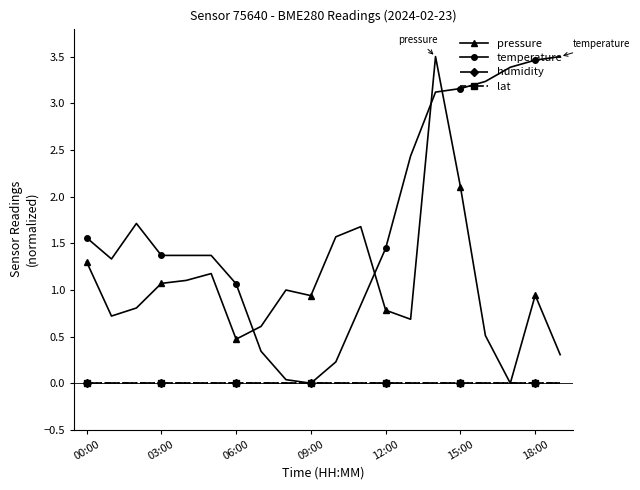

How many lines are shown in the chart?

4